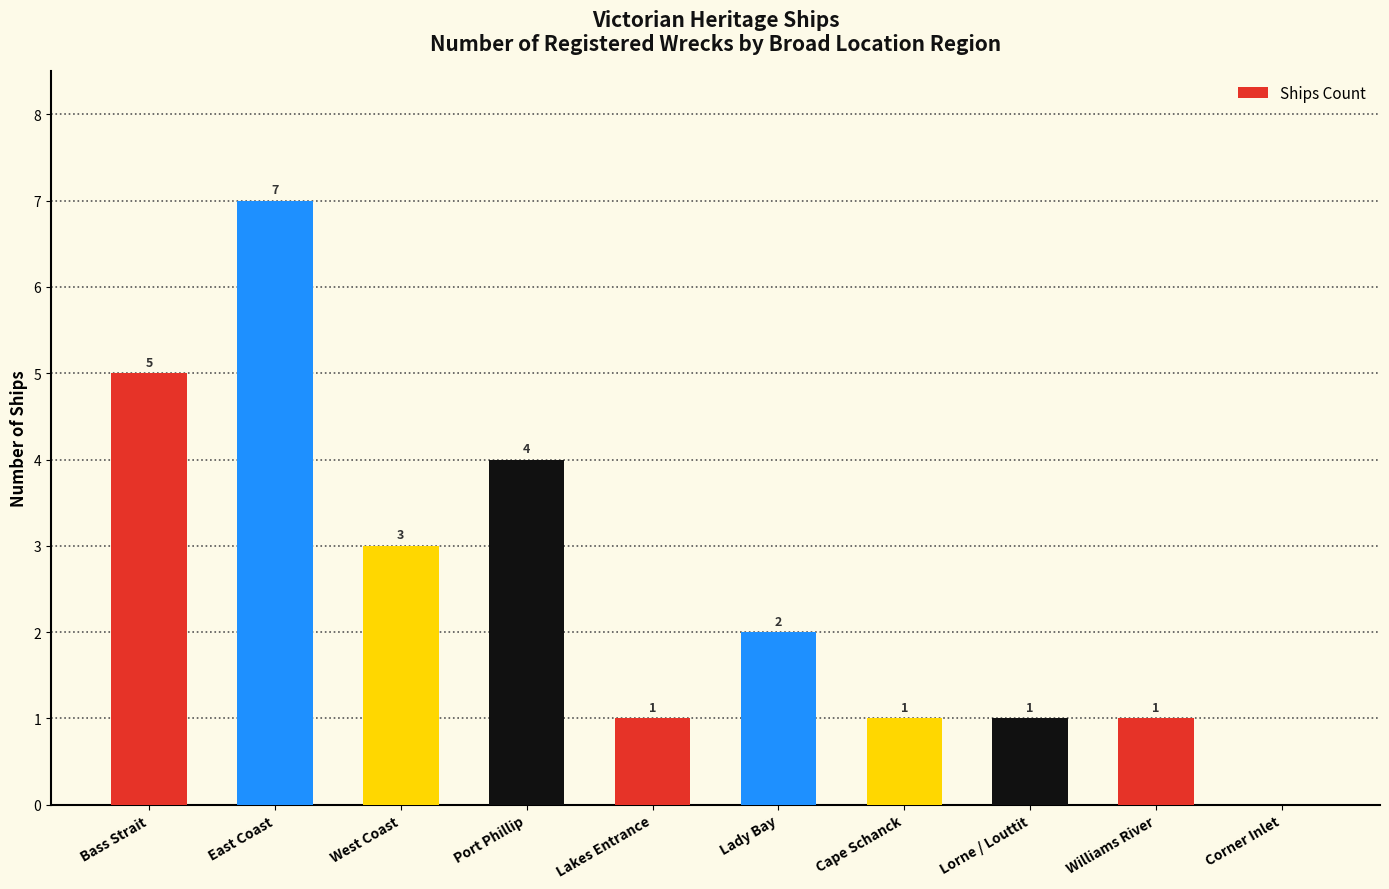

Approximately how many times larger is the value at Lakes Entrance compared to East Coast?

0.1